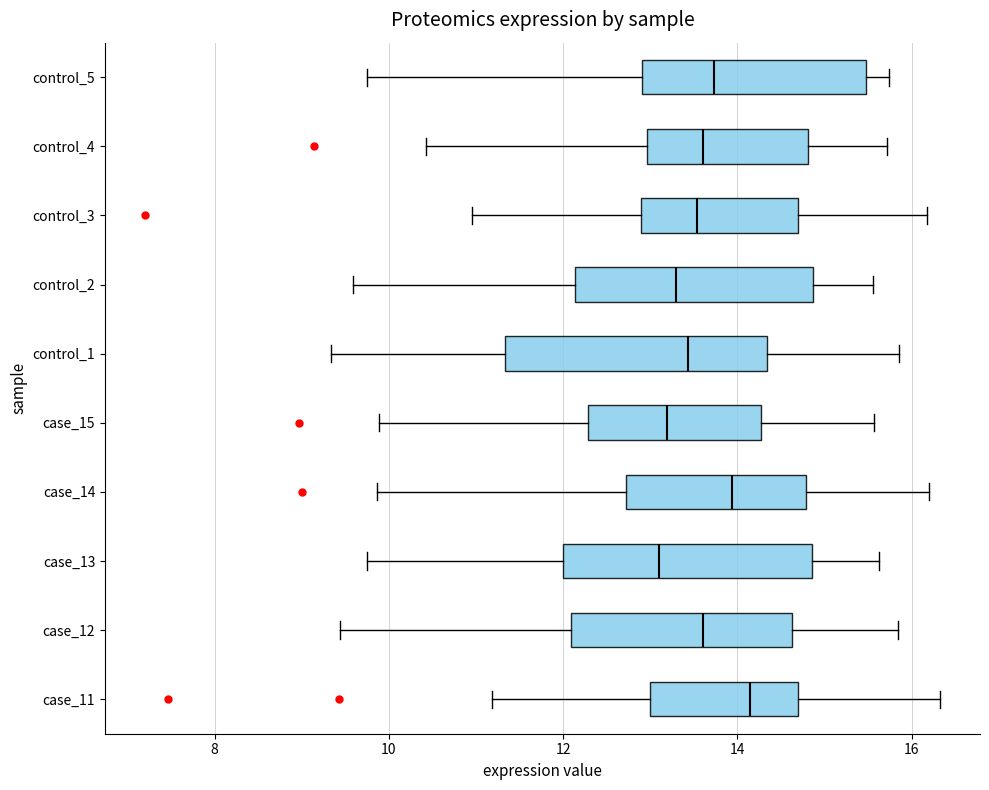

Which box has the furthest to the right median line?

case_11